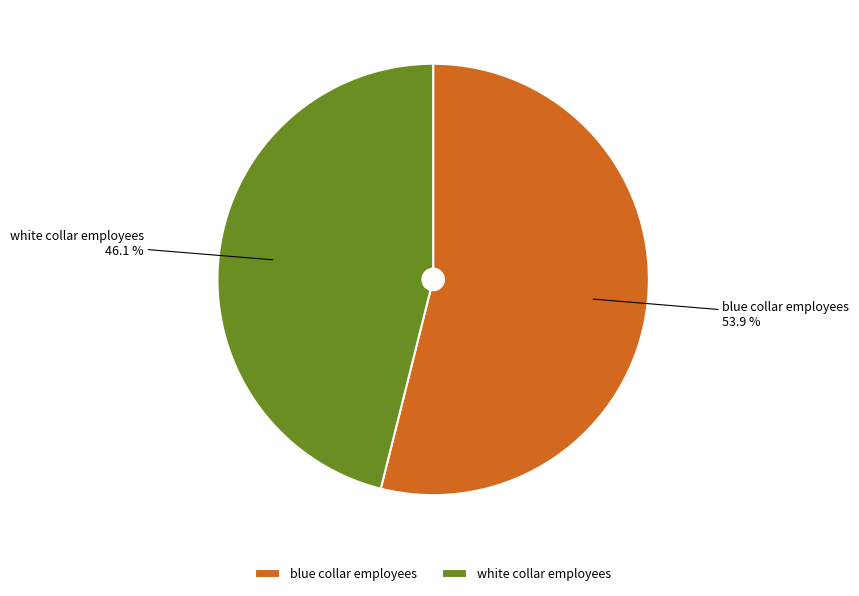

True or false: blue collar employees accounts for 61% of the total.

False